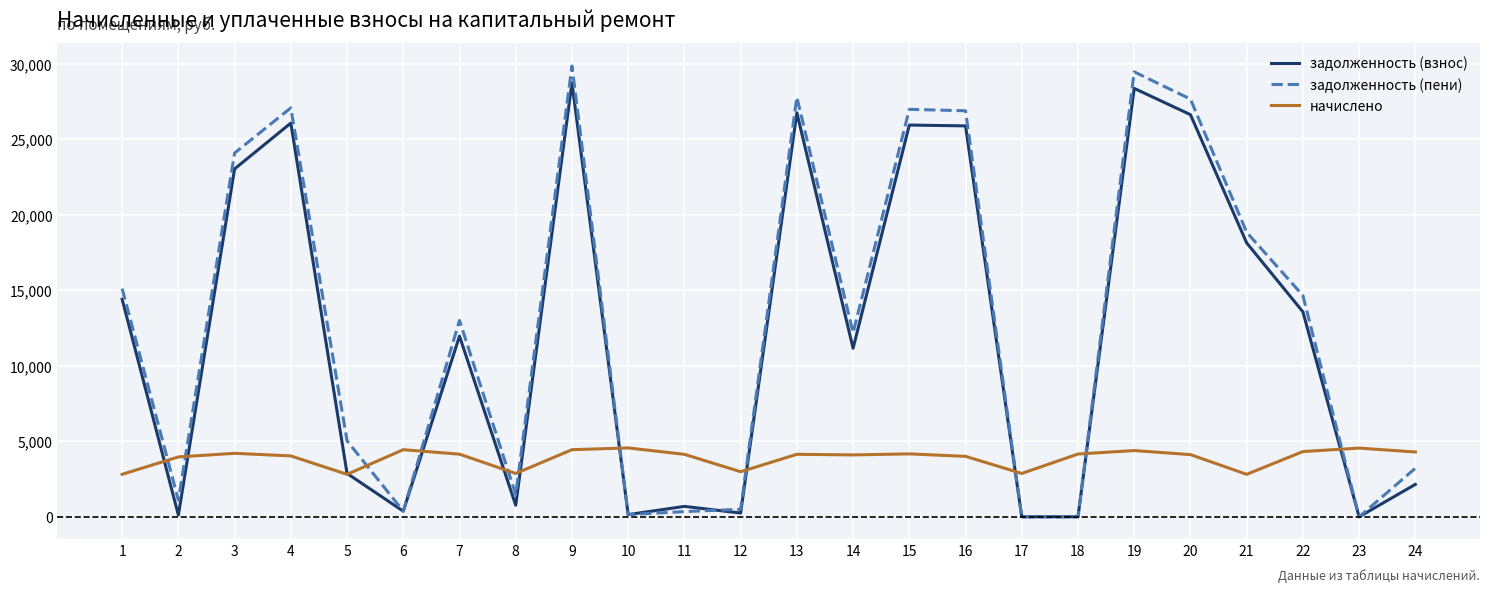

At how many categories does at least one series exceed 19361?

8